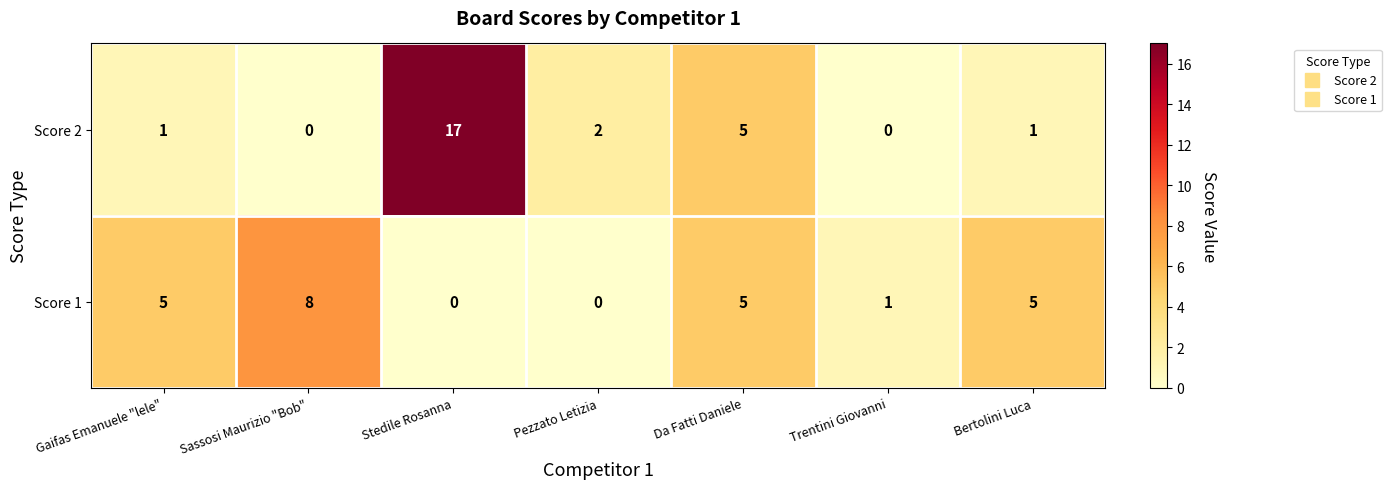

What is the spread (max minus min) of values at Stedile Rosanna?

17